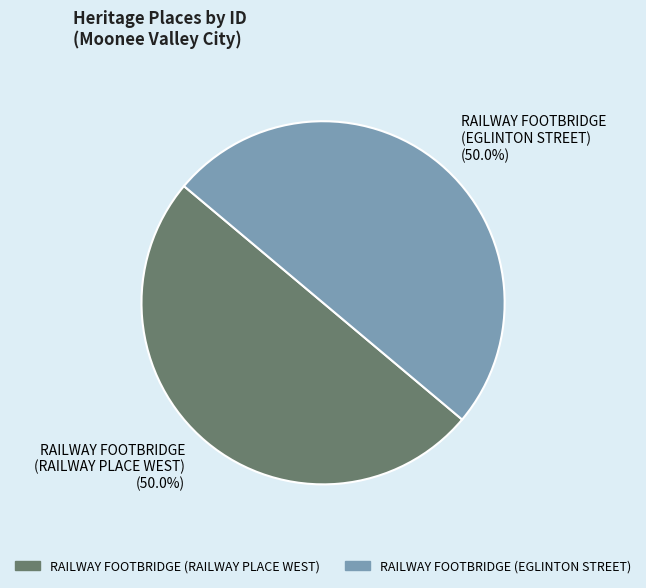

What is the ratio of the value at RAILWAY FOOTBRIDGE (RAILWAY PLACE WEST) to the value at RAILWAY FOOTBRIDGE (EGLINTON STREET)?

1.0